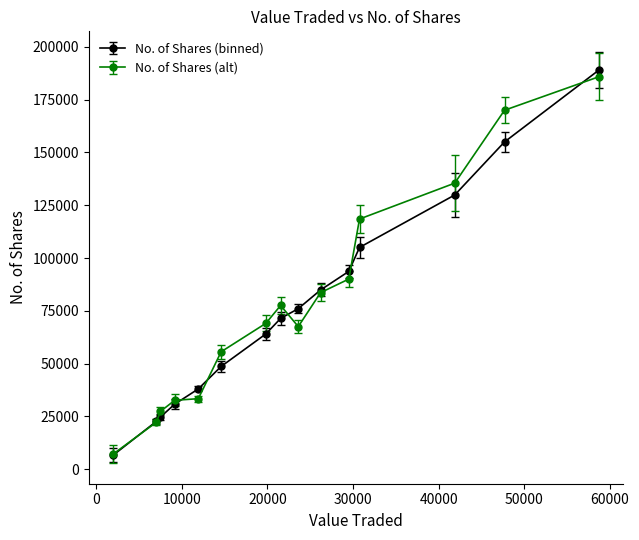

Which series has the largest range (max minus min)?

No. of Shares (binned)